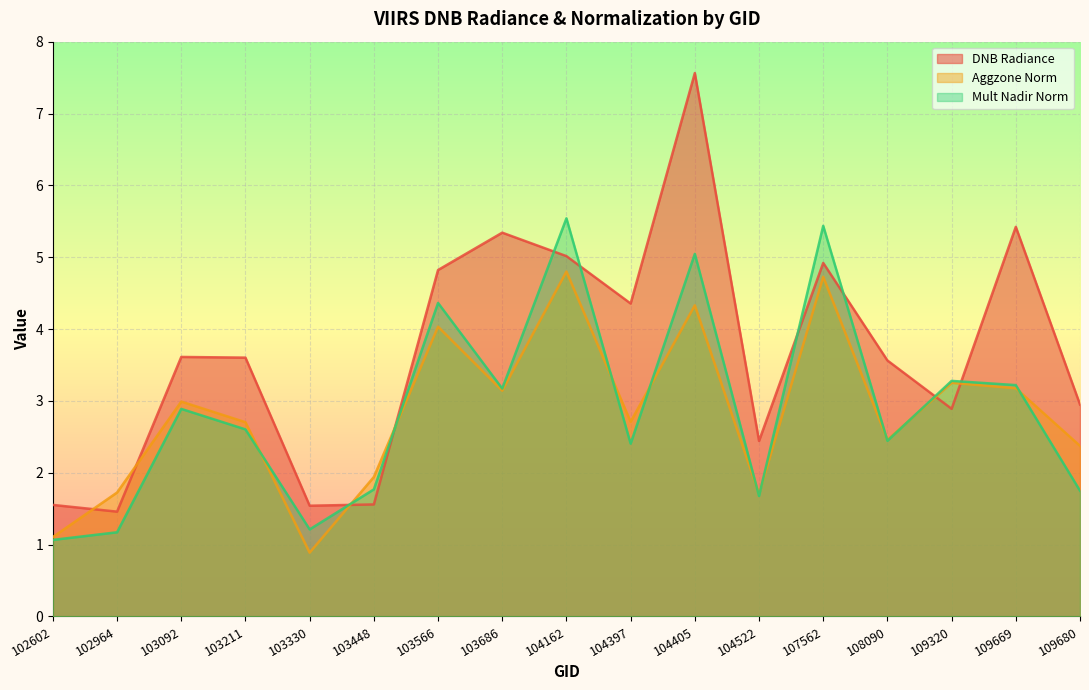

The rade9_mult_nadir_norm series shows 0.5 at 102964. True or false?

False